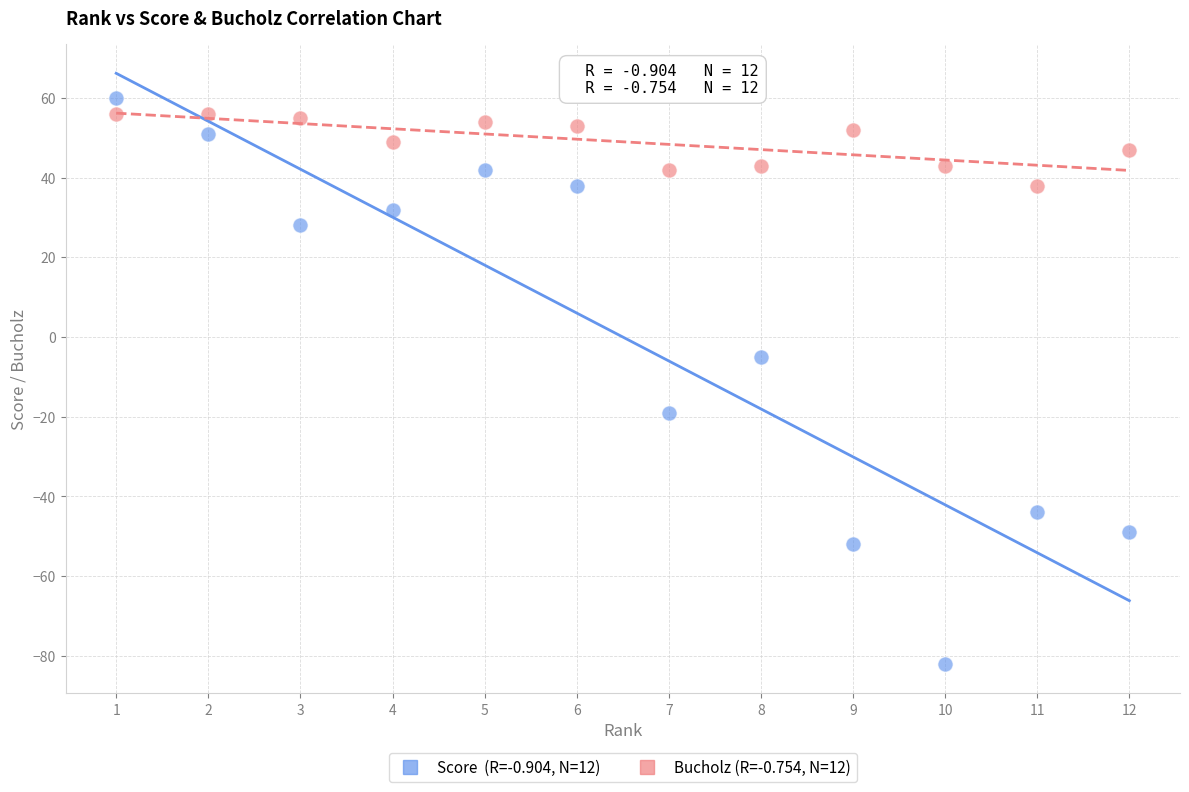

Across all series, what Y value is closest to -11?

-5